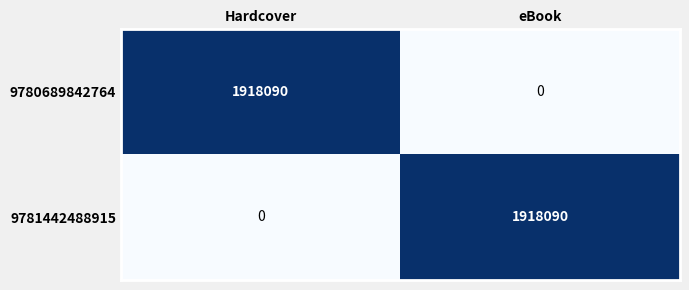

What is the total value across all series at eBook?

1918090